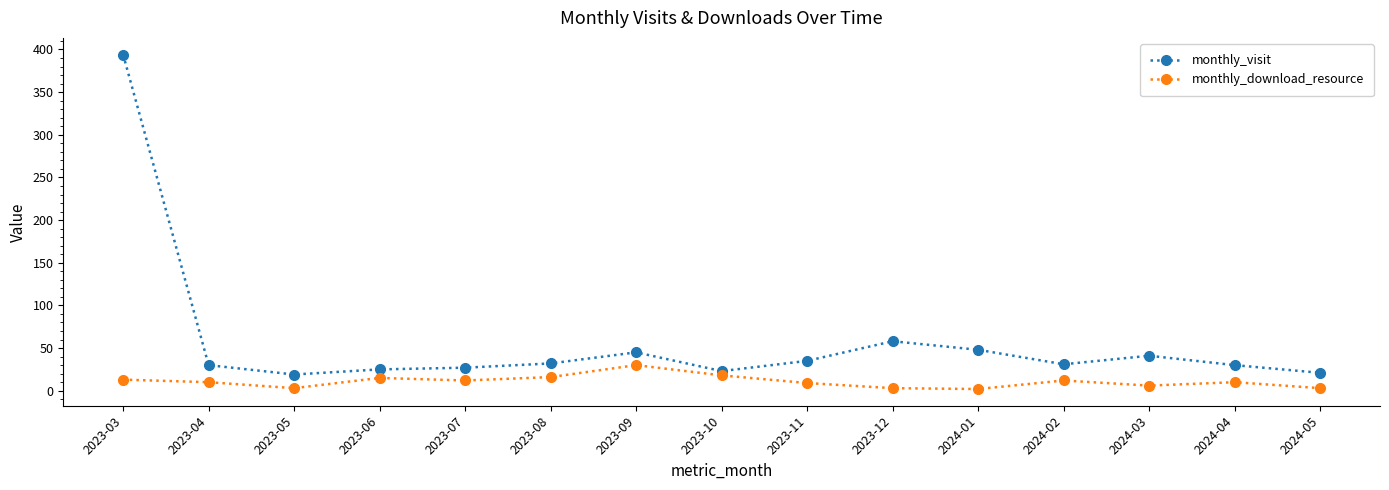

At which category is the sum across all series the highest?

2023-03